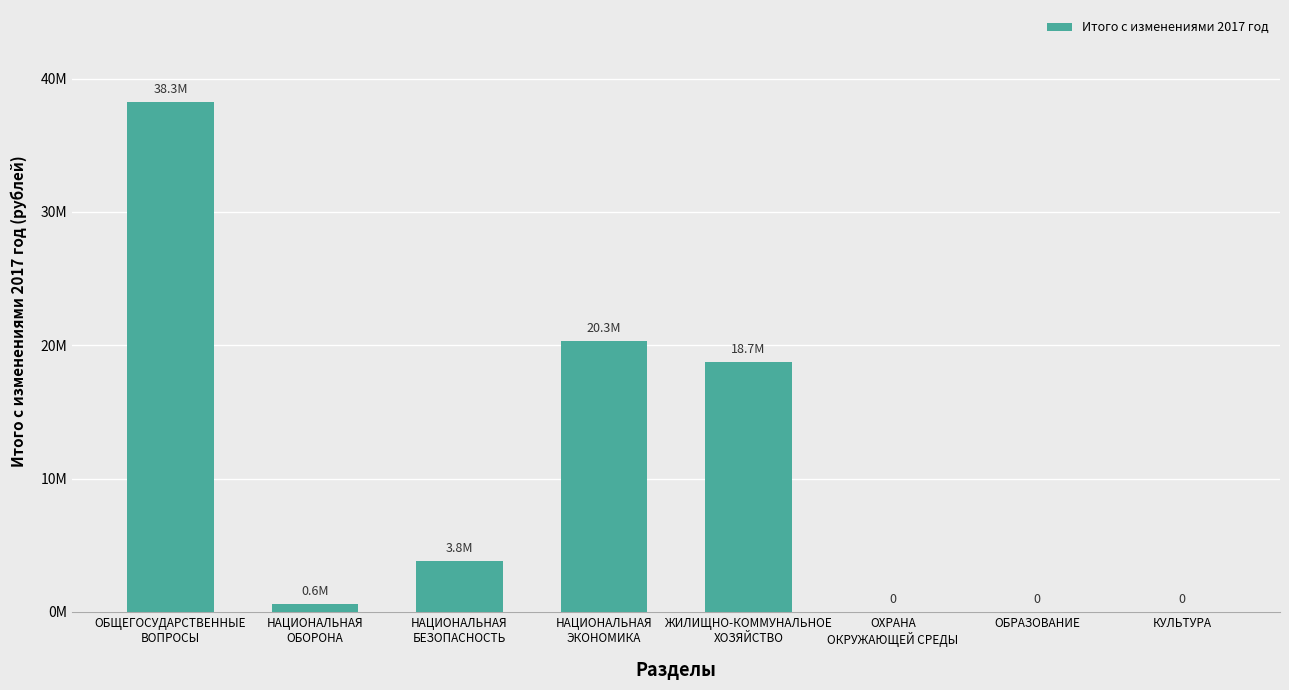

Are the bars horizontal?

No